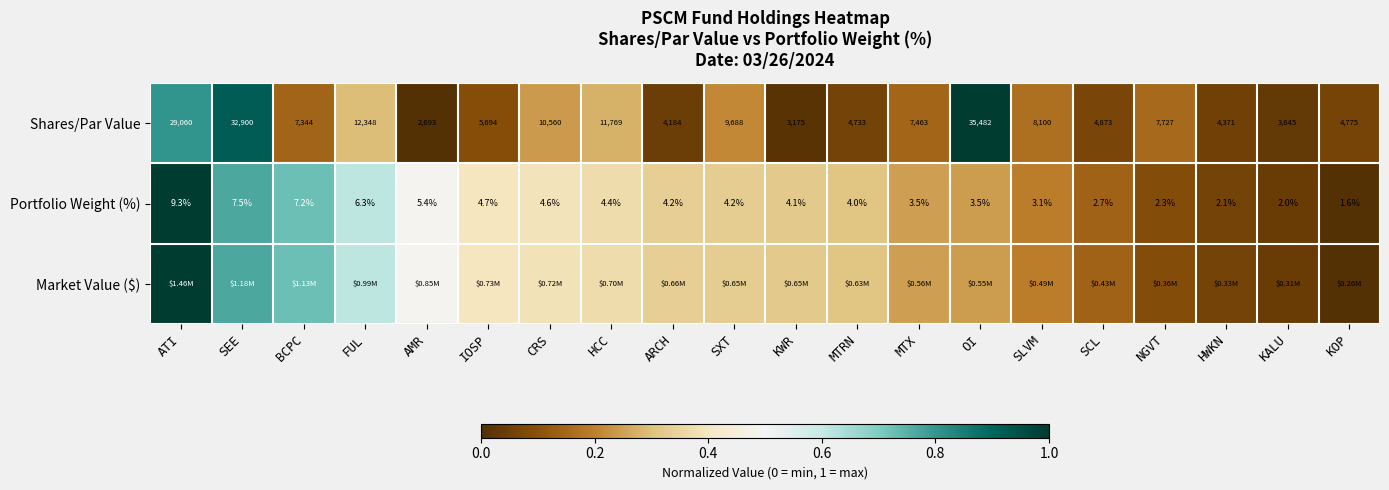

At which label does Shares/Par Value first exceed 7463?

ATI